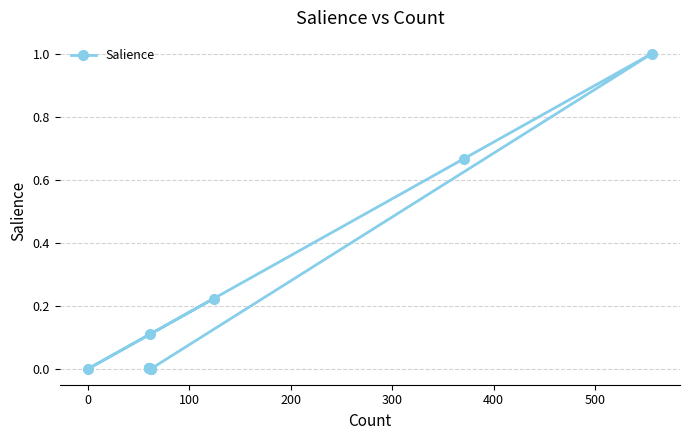

What is the average value?

0.2